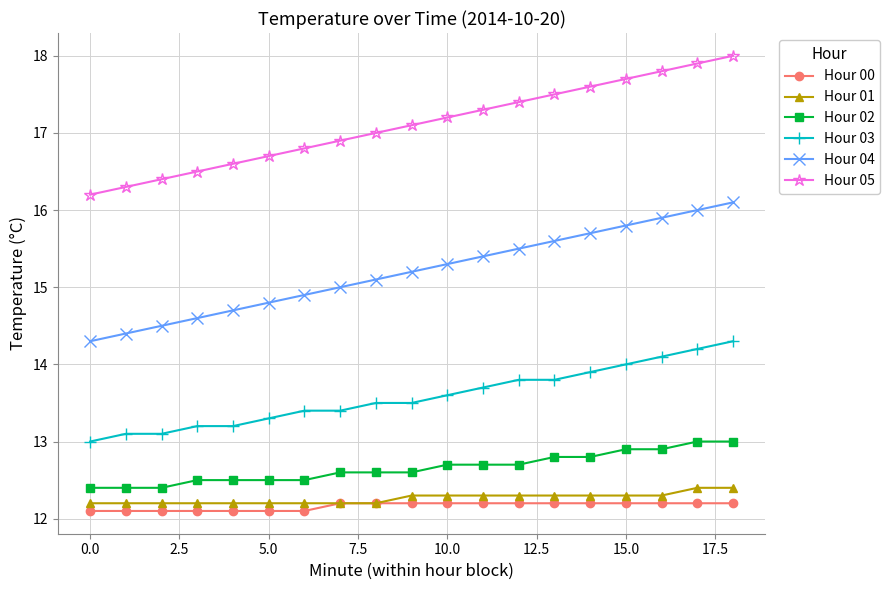

What are all the series names shown in the legend?

Hour 00, Hour 01, Hour 02, Hour 03, Hour 04, Hour 05